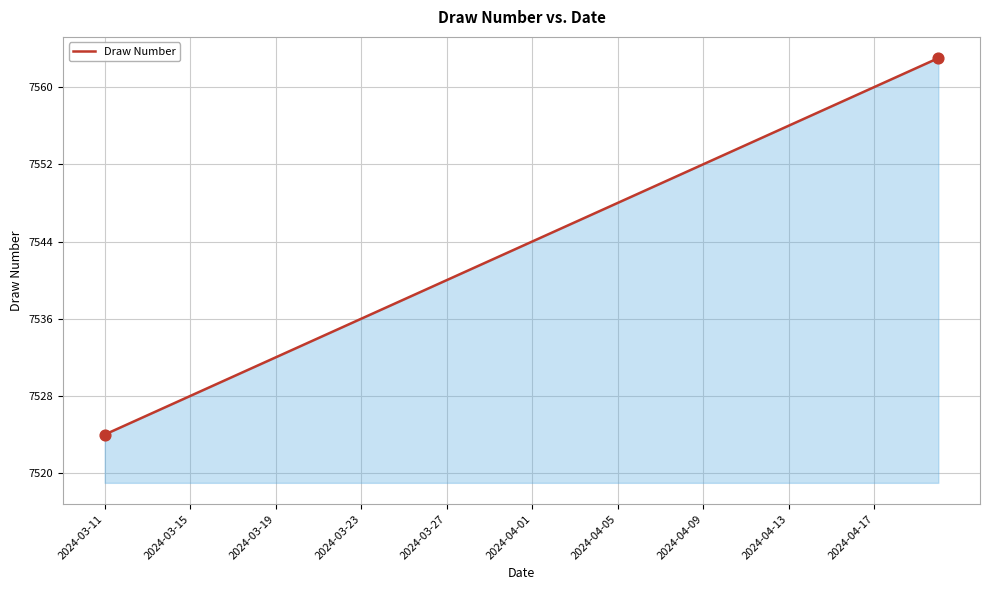

What is the maximum value shown in the chart?

7563